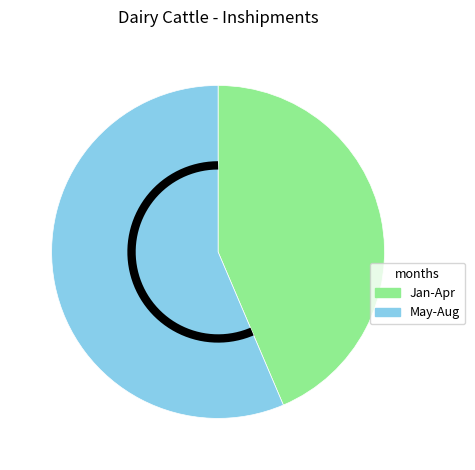

Combined, do January and February account for over 50%?

No